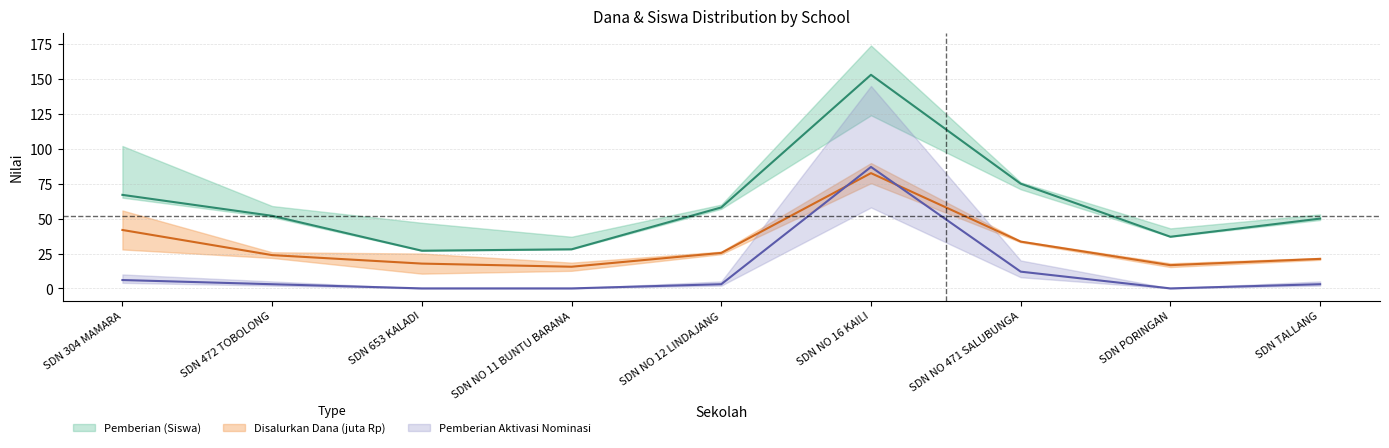

What is the value of the Pemberian Dari Aktivasi Nominasi (Siswa) point at the 5th from the left?

3.0